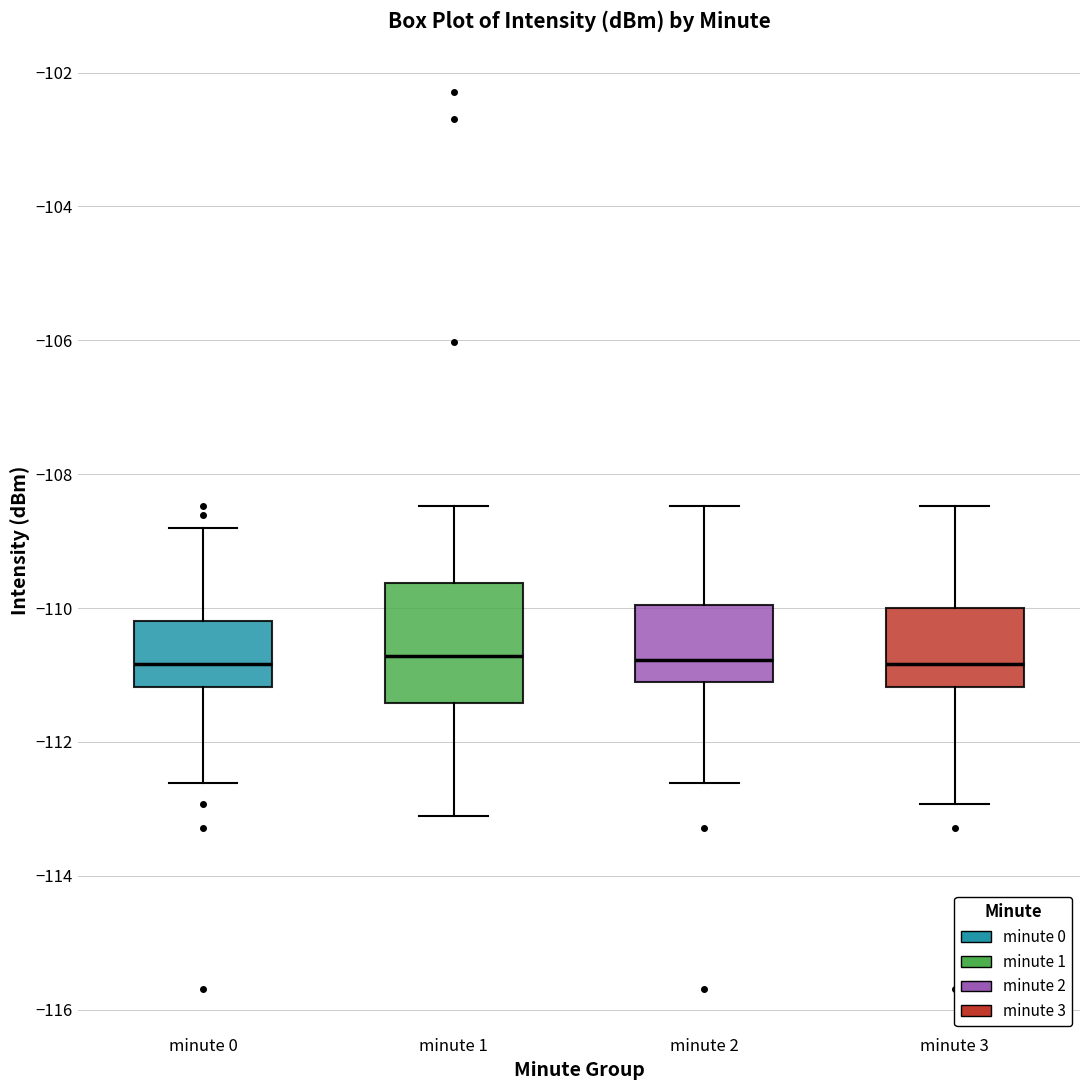

Reading left to right, transcribe this box plot: for each box, give where its median line is, the range the box spans, and where its two whiskers end, as read against the y-axis. The values are not printed on the chart, so give them approximately, as read against the axis.

minute 0: median -110.8, box -111.2 to -110.2, whiskers -112.6 to -108.8
minute 1: median -110.8, box -111.4 to -109.6, whiskers -113.2 to -108.4
minute 2: median -110.8, box -111.2 to -110.0, whiskers -112.6 to -108.4
minute 3: median -110.8, box -111.2 to -110.0, whiskers -113.0 to -108.4